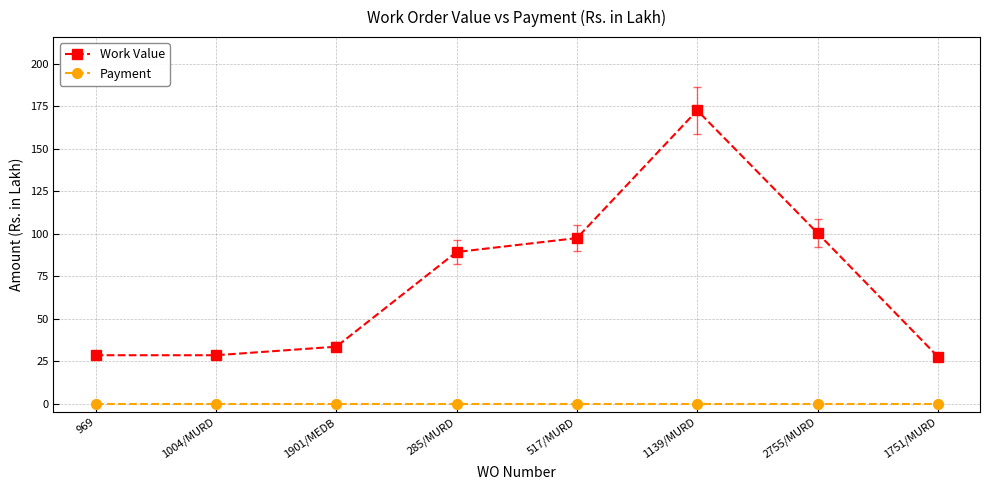

At which category does Work Value reach its first local peak?

1139/MURD